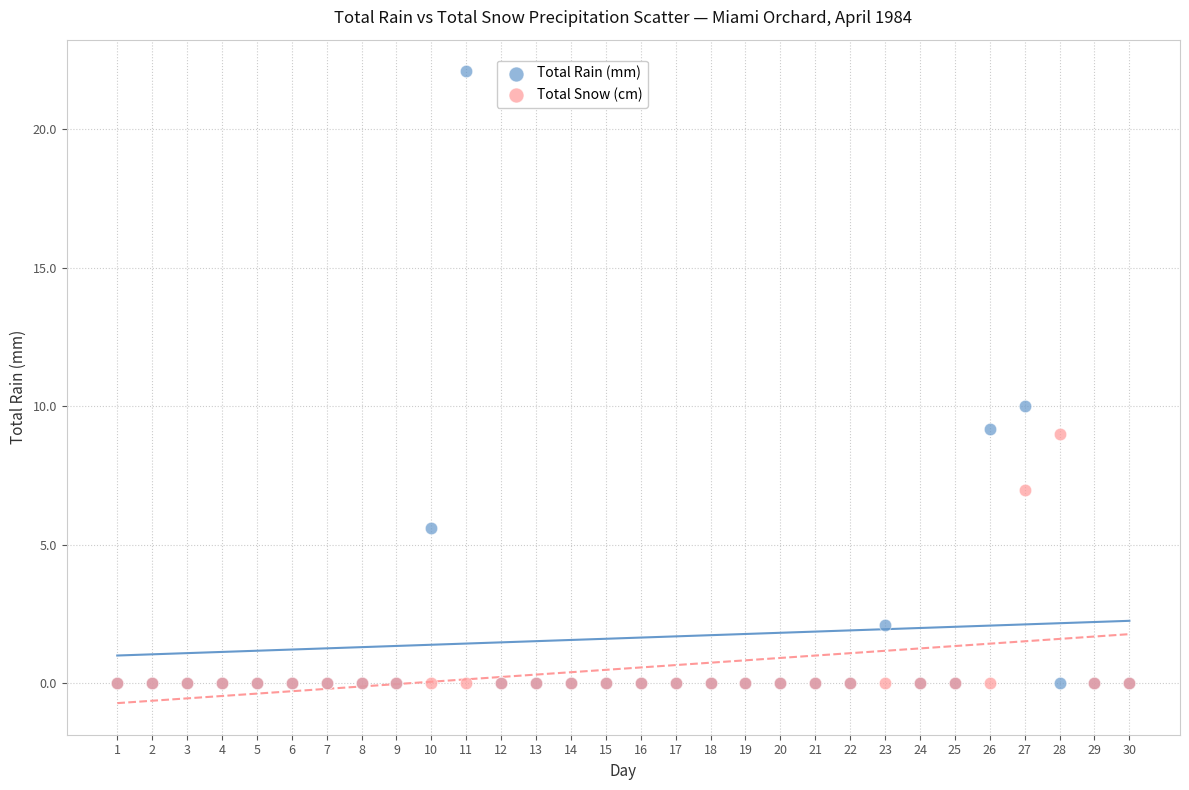

In the Total Snow (cm) series, what Y value is closest to 4?

7.0